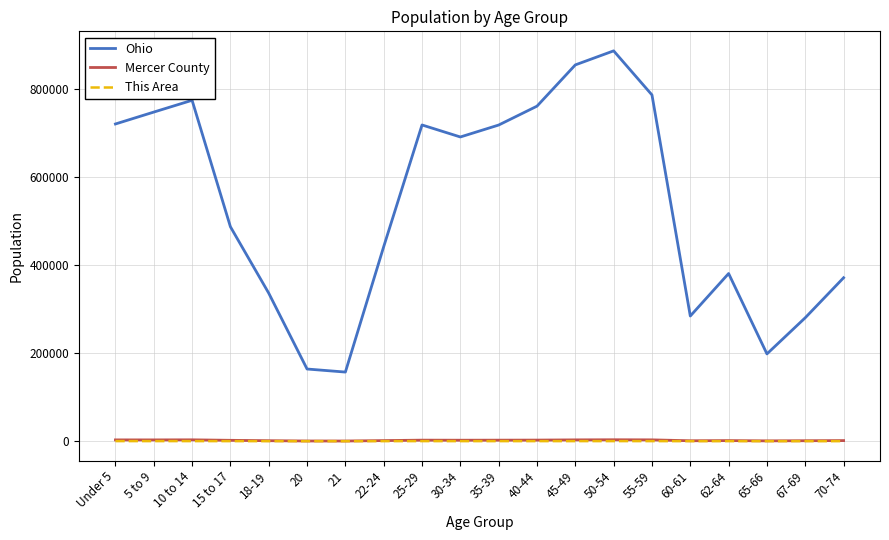

Count the number of data series in this chart.

3